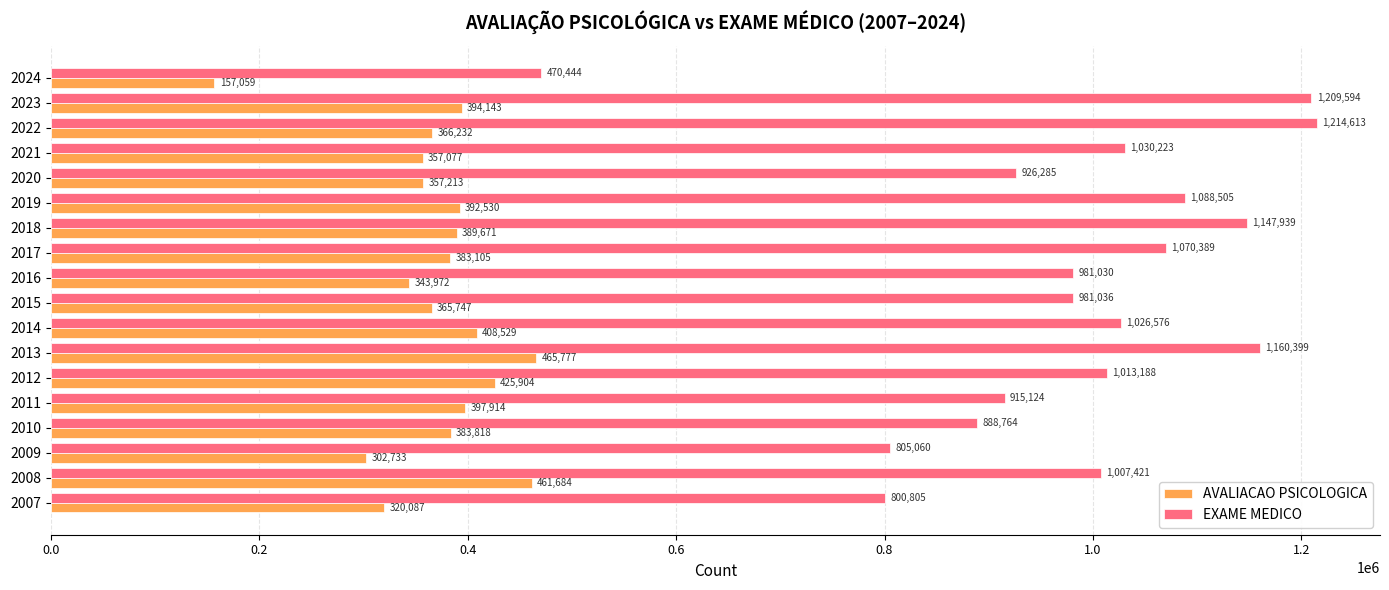

List the series in order of their overall mean, highest first.

EXAME MEDICO, AVALIACAO PSICOLOGICA